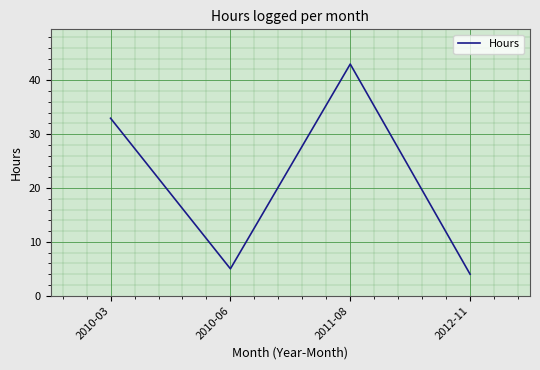

Between 2011-08 and 2010-06, which is larger?

2011-08